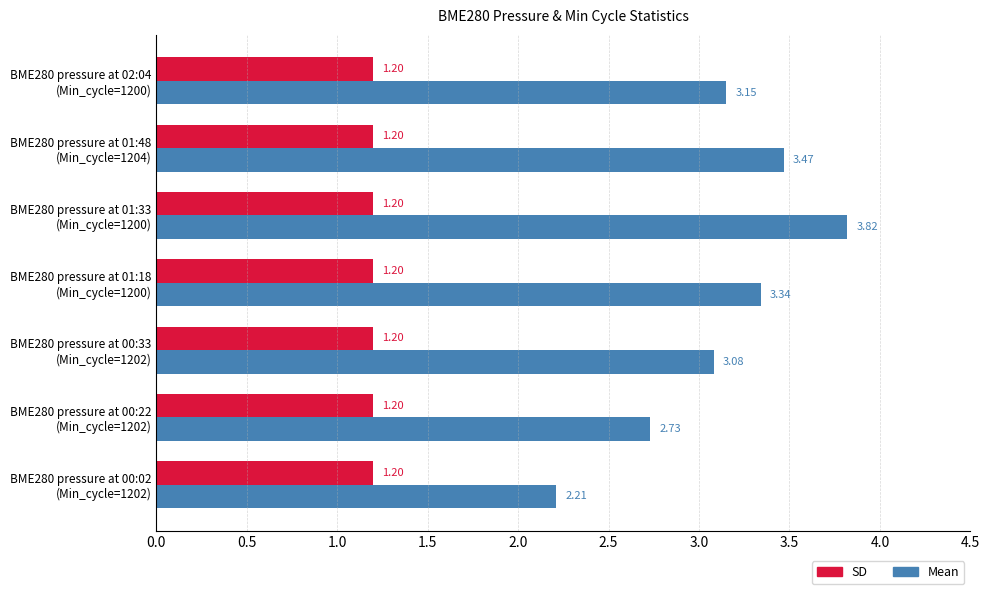

What are all the series names shown in the legend?

SD, Mean